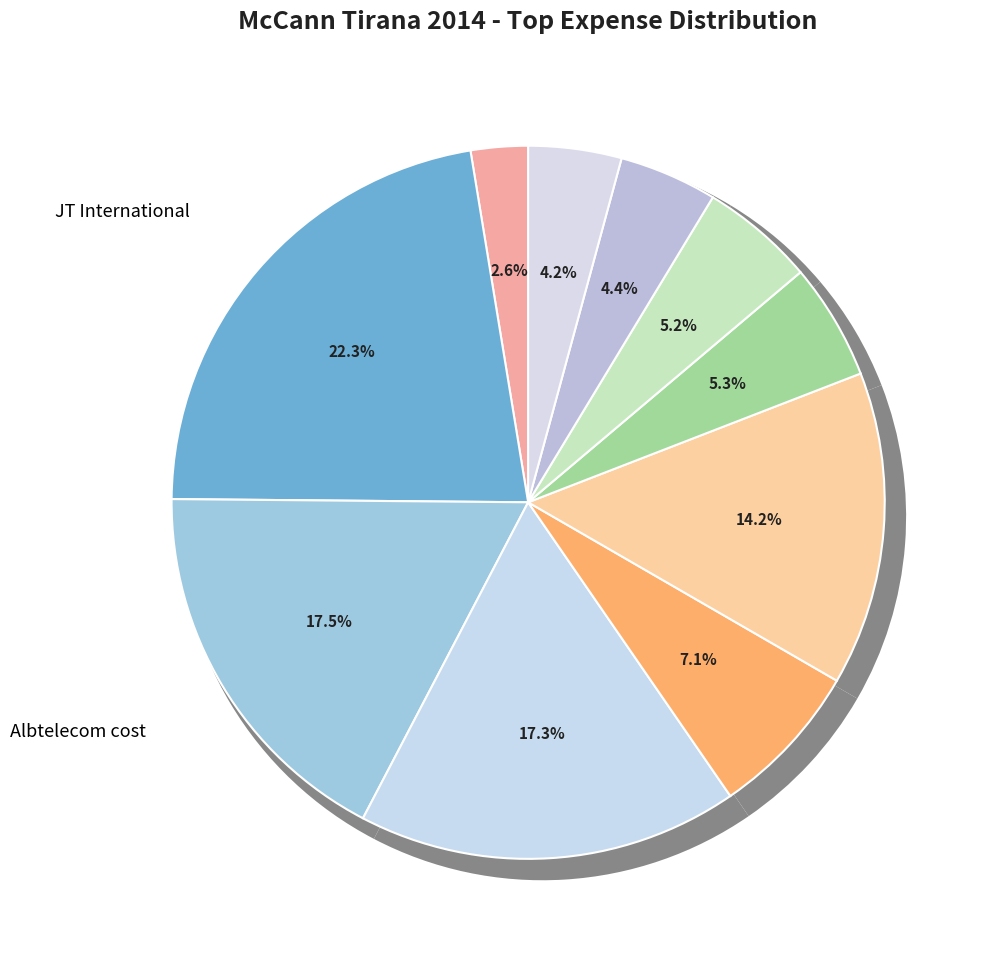

Which category has the biggest portion of the pie?

JT International